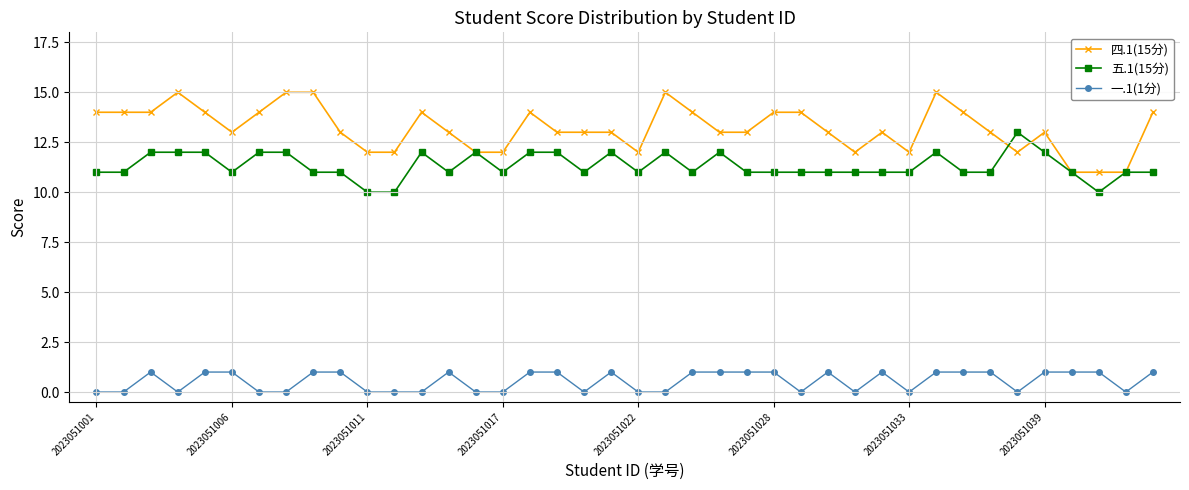

Does the chart have visible grid lines?

Yes